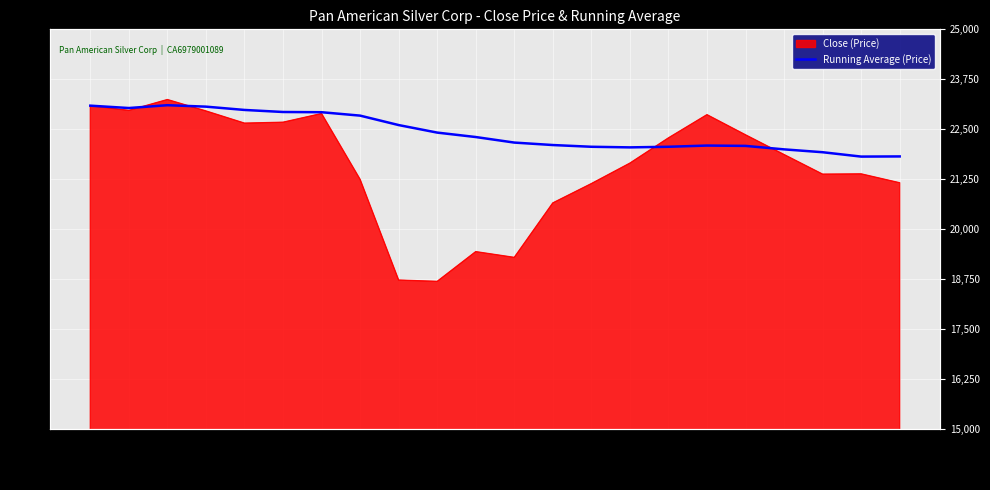

How many data points are above 22302?

11